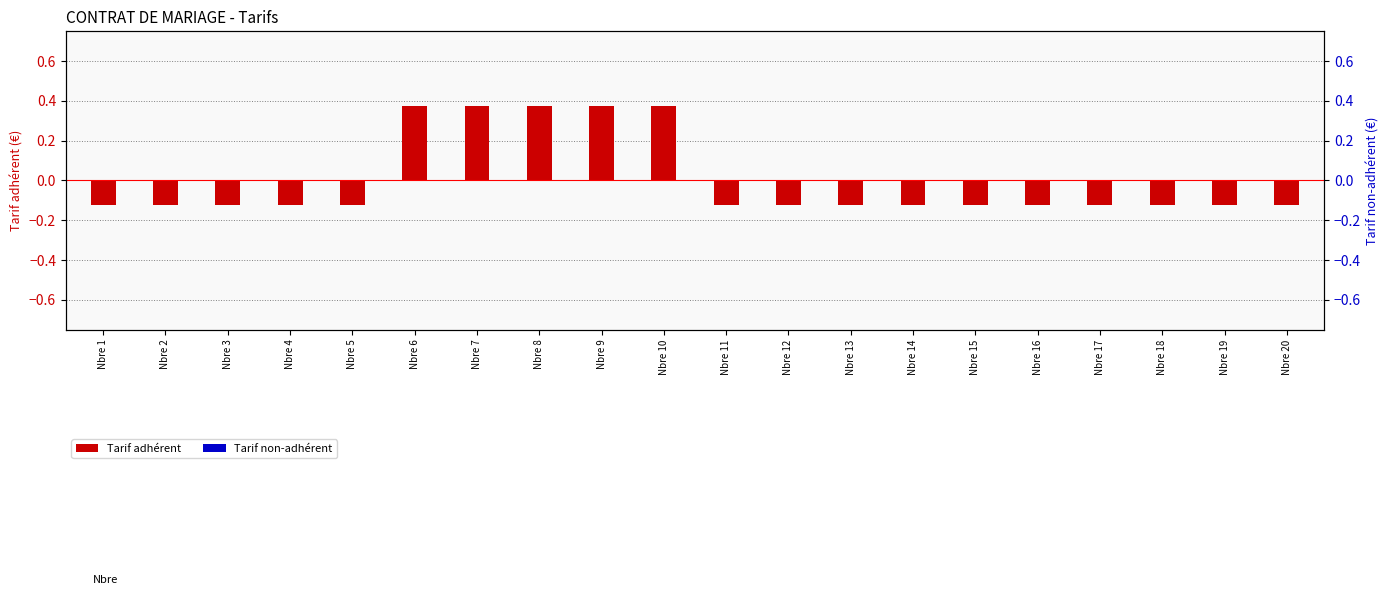

Rank the series at Nbre 19 from highest to lowest value.

Tarif non-adhérent, Tarif adhérent